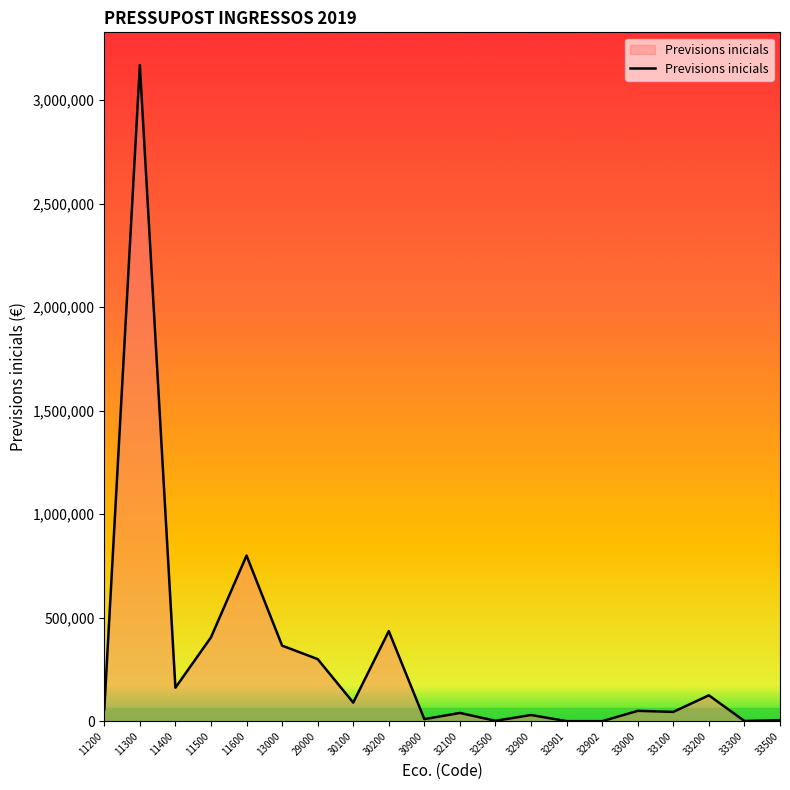

Which category has the highest value across all series?

11300